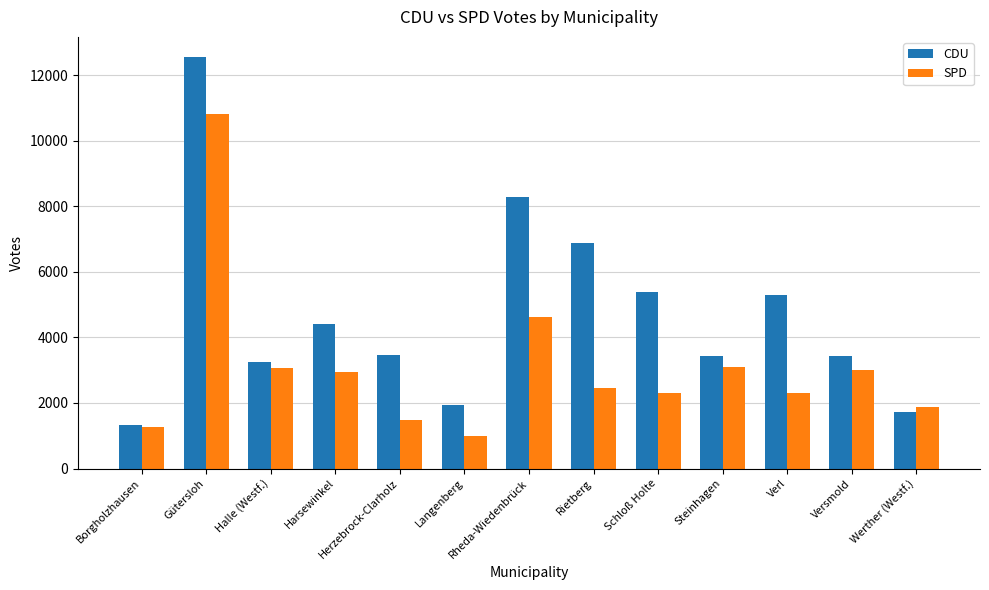

What is the value of the SPD bar at the 13th from the left?

1883